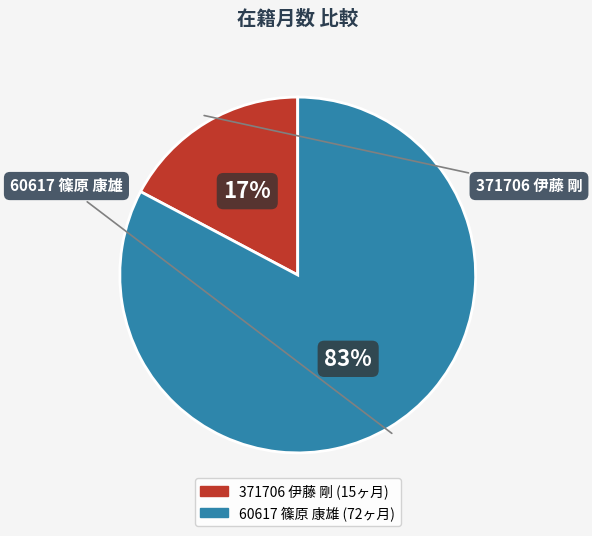

How many slices are in this pie chart?

2